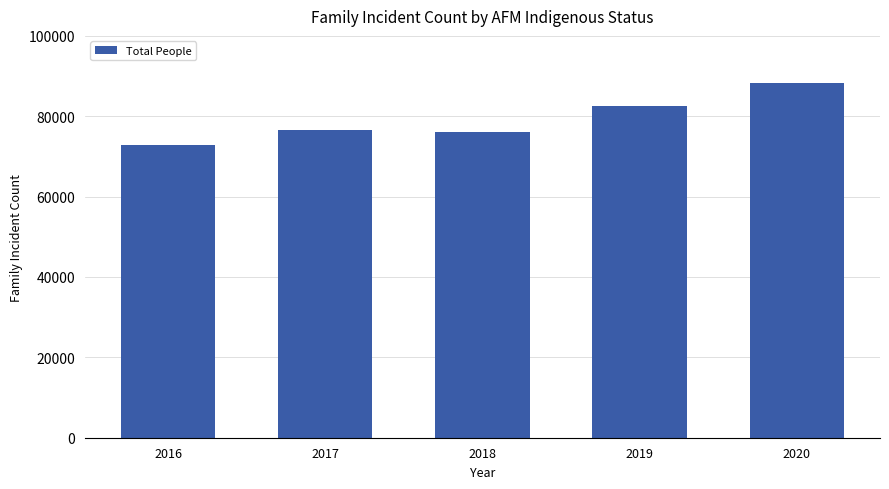

What is the smallest value displayed?

72778